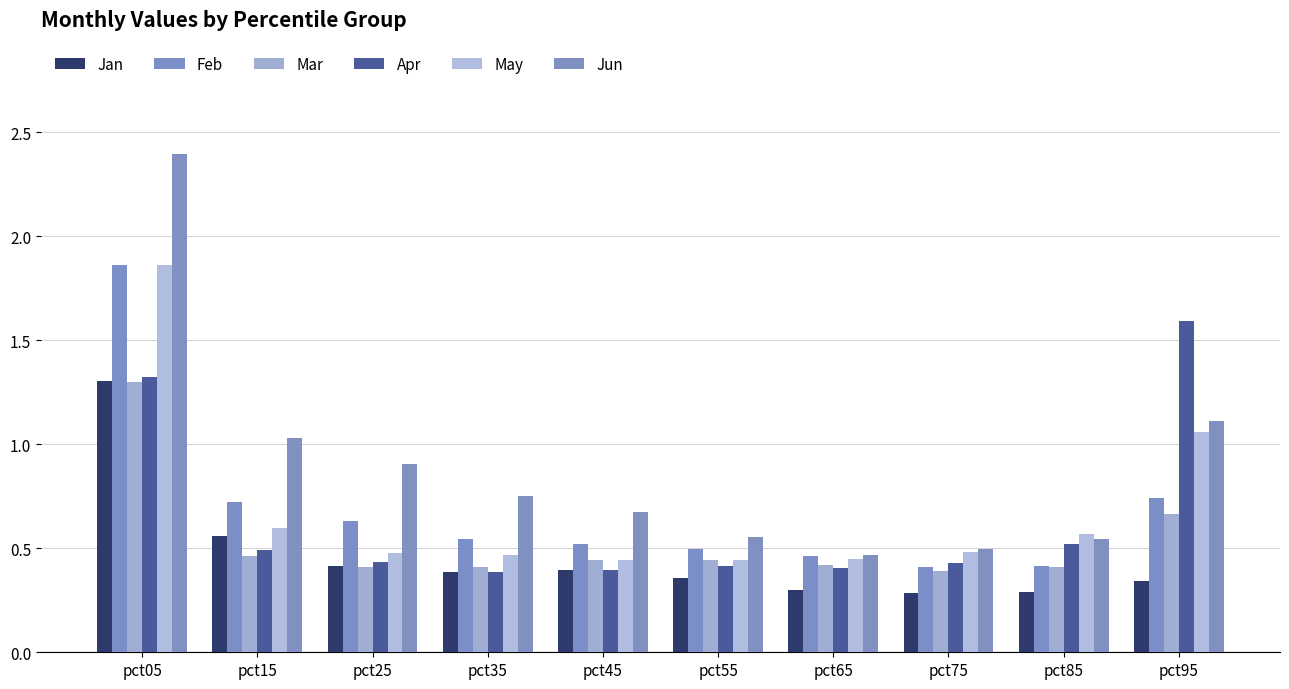

Rank the series by their maximum value, from lowest to highest.

Mar, Jan, Apr, Feb, May, Jun